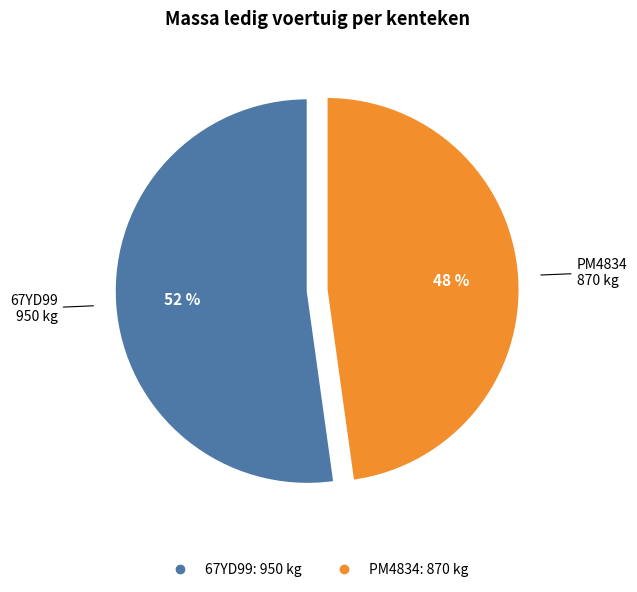

How many segments does this pie chart have?

2